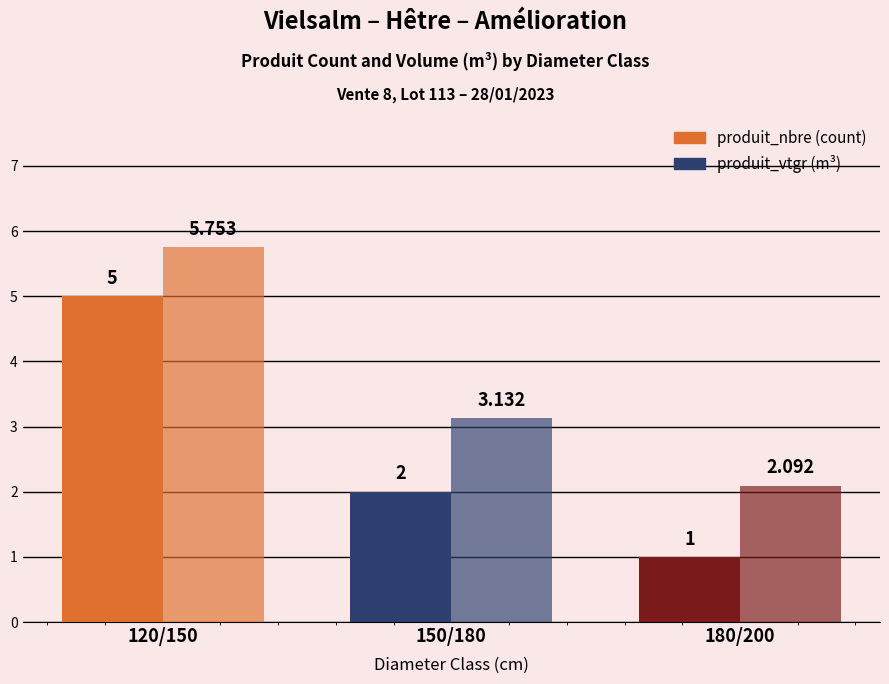

How many bars are there in each group?

2